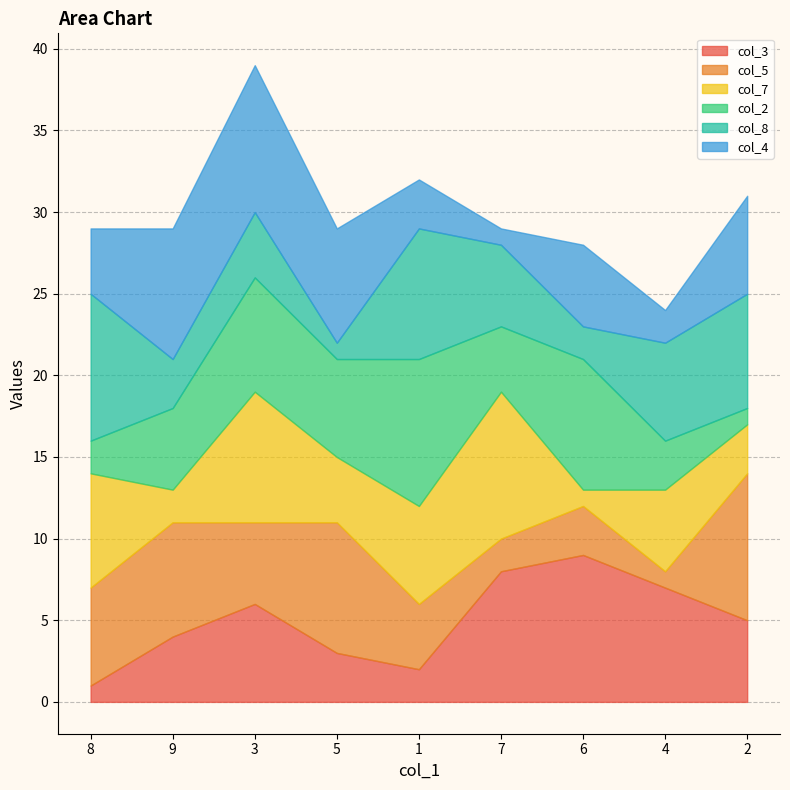

Between 2 and 1, which is larger?

2